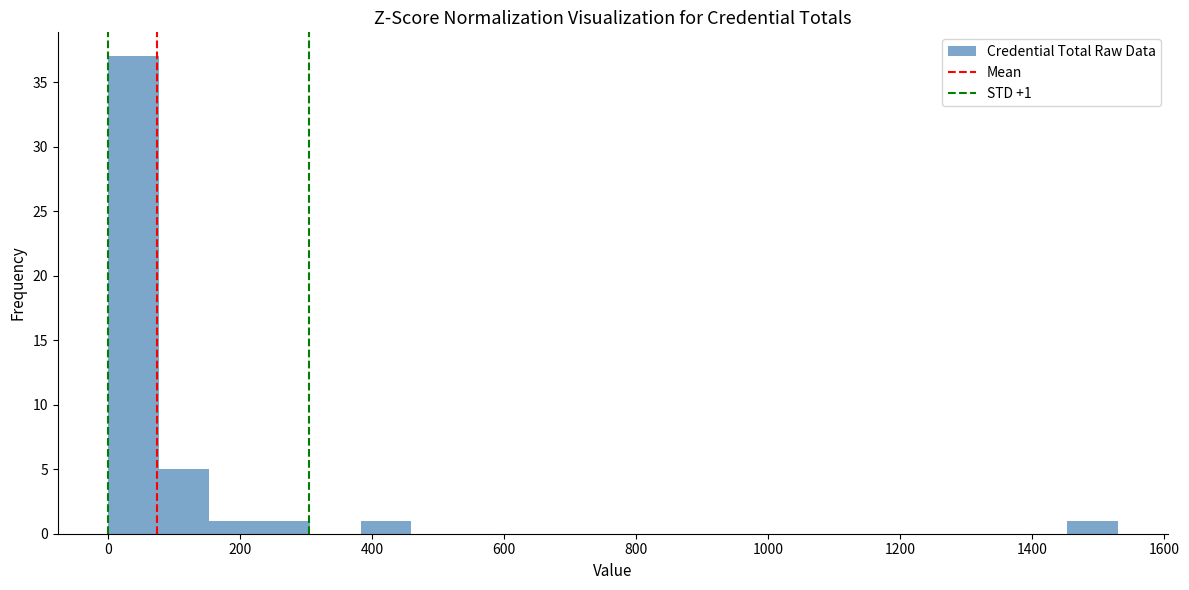

Around what value on the x-axis is the tallest bar? Give the approximate position of its centre, as read against the axis.

40